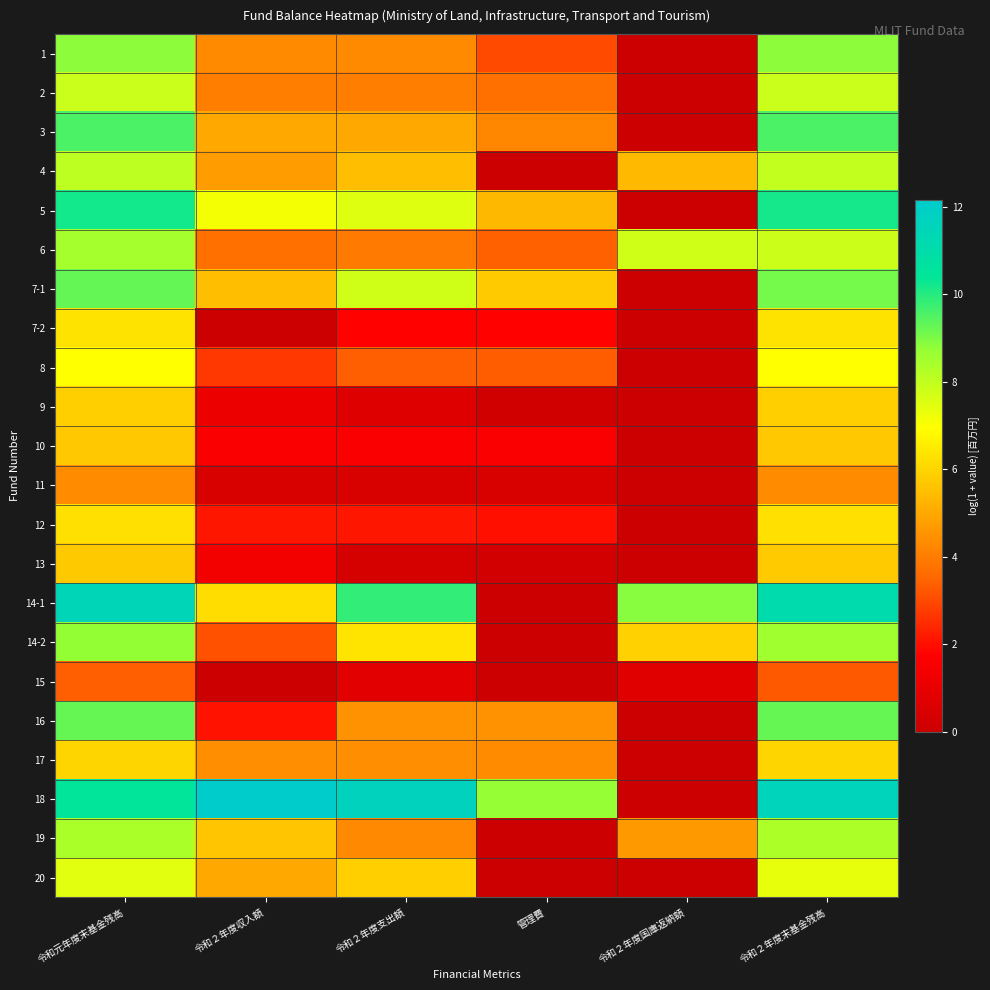

At how many categories does at least one series exceed 4?

6